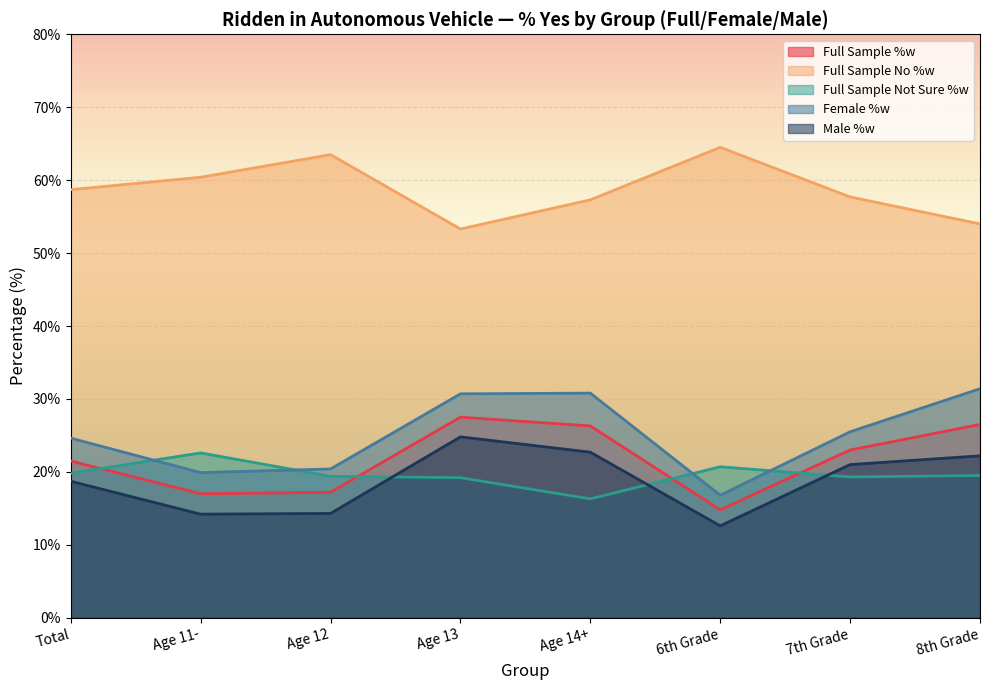

Where is the first local minimum for Female %w?

Age 11-